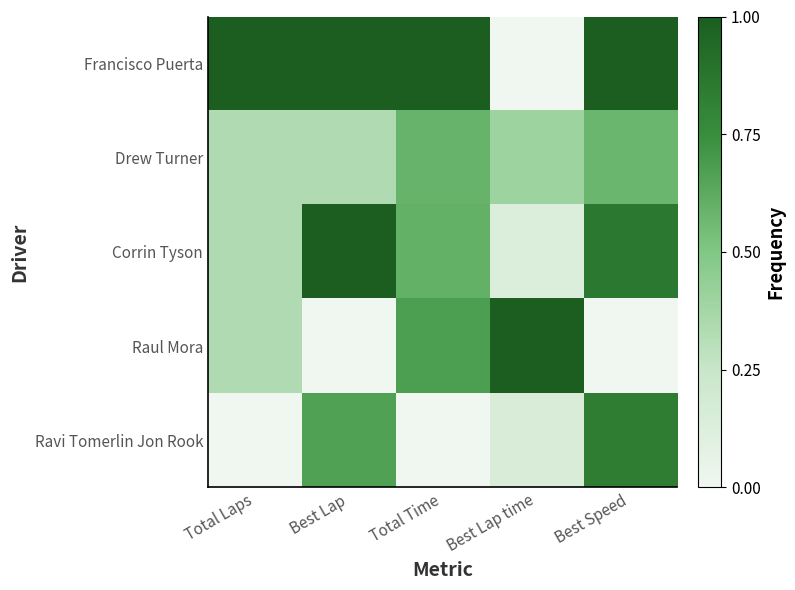

Rank the series at Best Speed from lowest to highest value.

Raul Mora, Drew Turner, Ravi Tomerlin Jon Rook, Corrin Tyson, Francisco Puerta